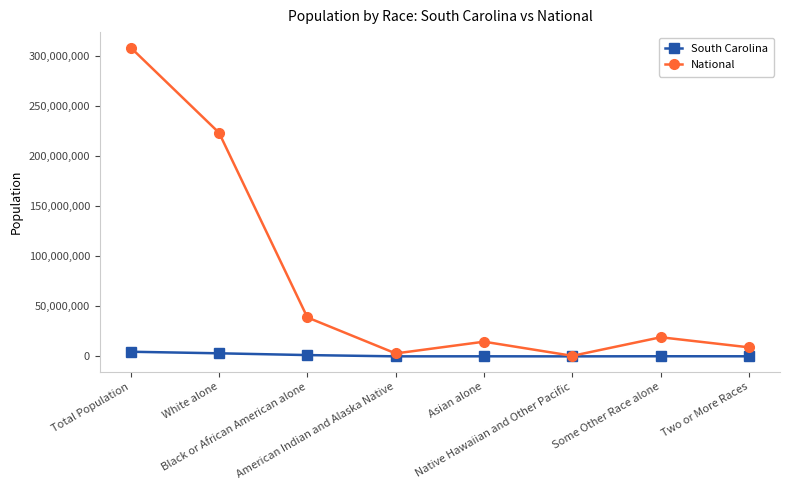

The value of National at White alone is 223553265. True or false?

True